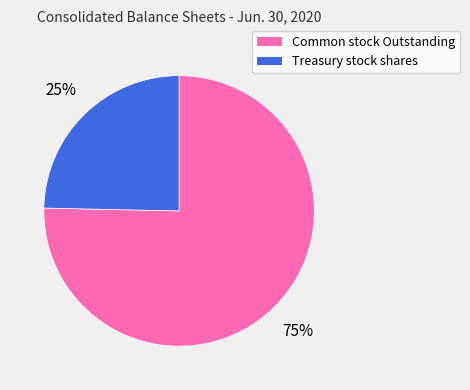

Which category has the biggest portion of the pie?

Common stock Outstanding